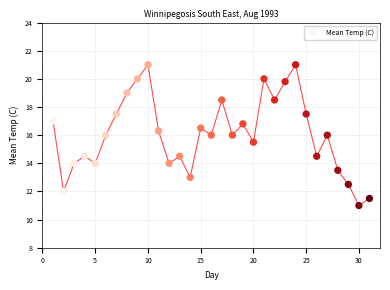

What is the range of X values (max minus min)?

30.0